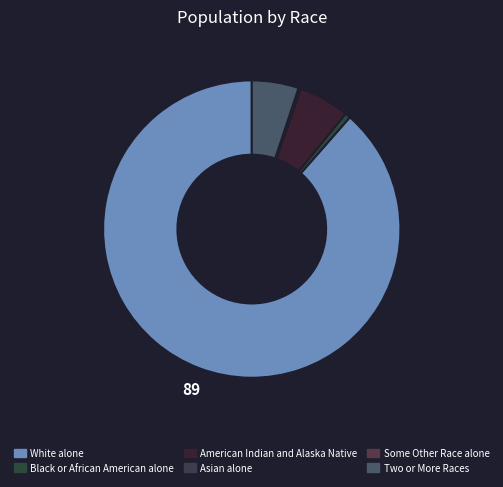

The White alone slice represents 89% of the pie. True or false?

True